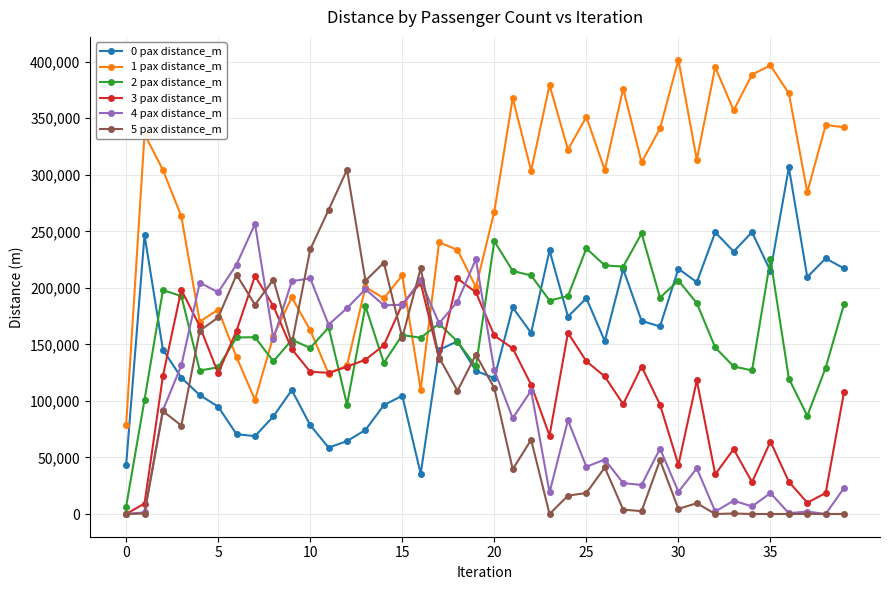

True or false: 1 pax distance_m and 5 pax distance_m cross at least once.

True